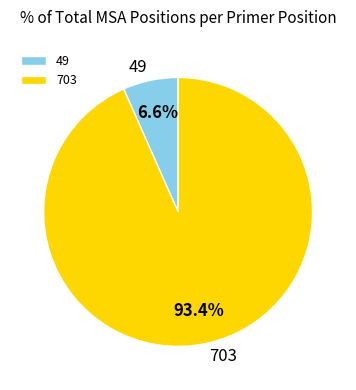

Between 49 and 703, which is larger?

703